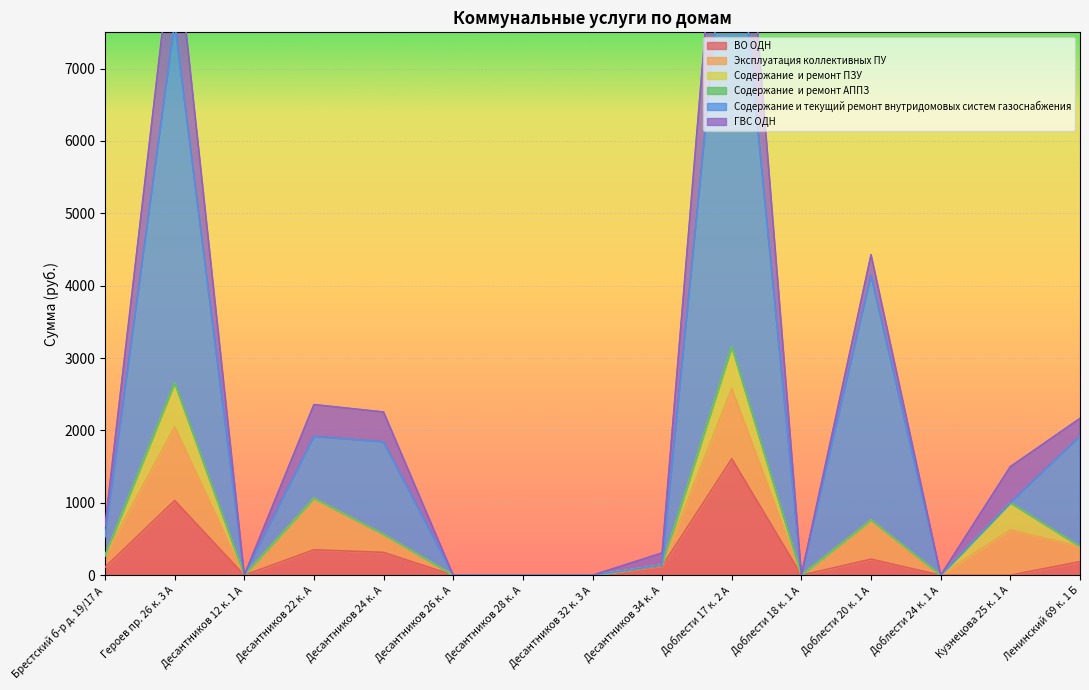

Where does the ГВС ОДН series first go above 271?

Брестский б-р д. 19/17 А